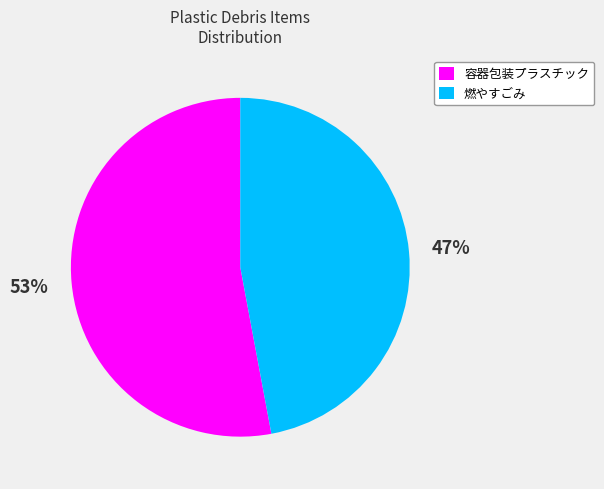

To the nearest percent, what is the average slice percentage?

50%